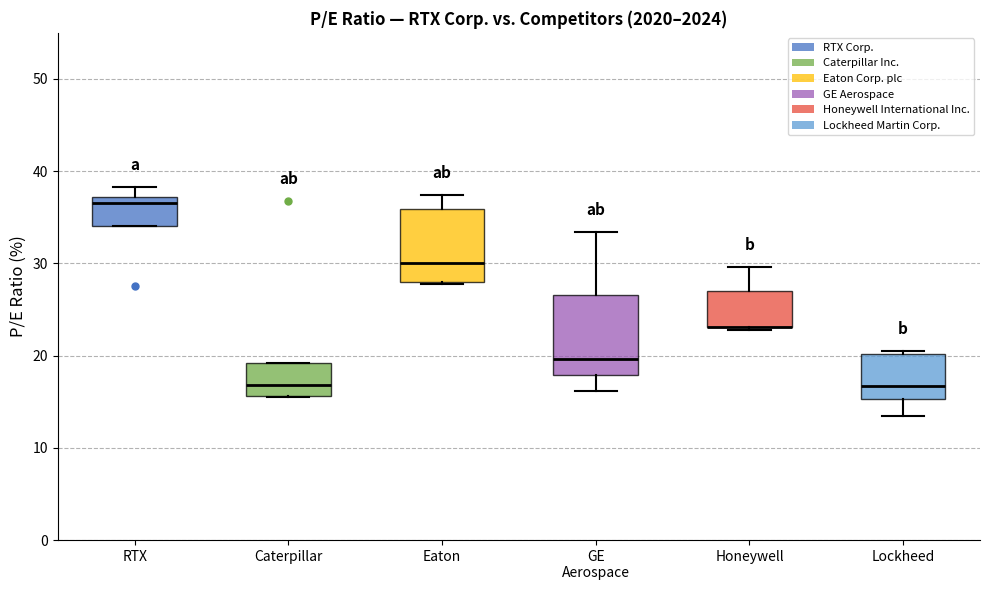

Reading left to right, read every box against the y-axis: the position of its median line, the range the box covers, and the ends of its whiskers. The values are not printed on the chart, so give them approximately, as read against the axis.

RTX: median 37 (just below the box's upper edge), box 34 to 37, whiskers 34 to 38
Caterpillar: median 17, box 16 to 19, whiskers 16 to 19
Eaton: median 30, box 28 to 36, whiskers 28 to 37
GE Aerospace: median 20, box 18 to 27, whiskers 16 to 33
Honeywell: median 23 (drawn on the box's lower edge), box 23 to 27, whiskers 23 (just below the box's lower edge) to 30
Lockheed: median 17, box 15 to 20, whiskers 13 to 20 (just above the box's upper edge)